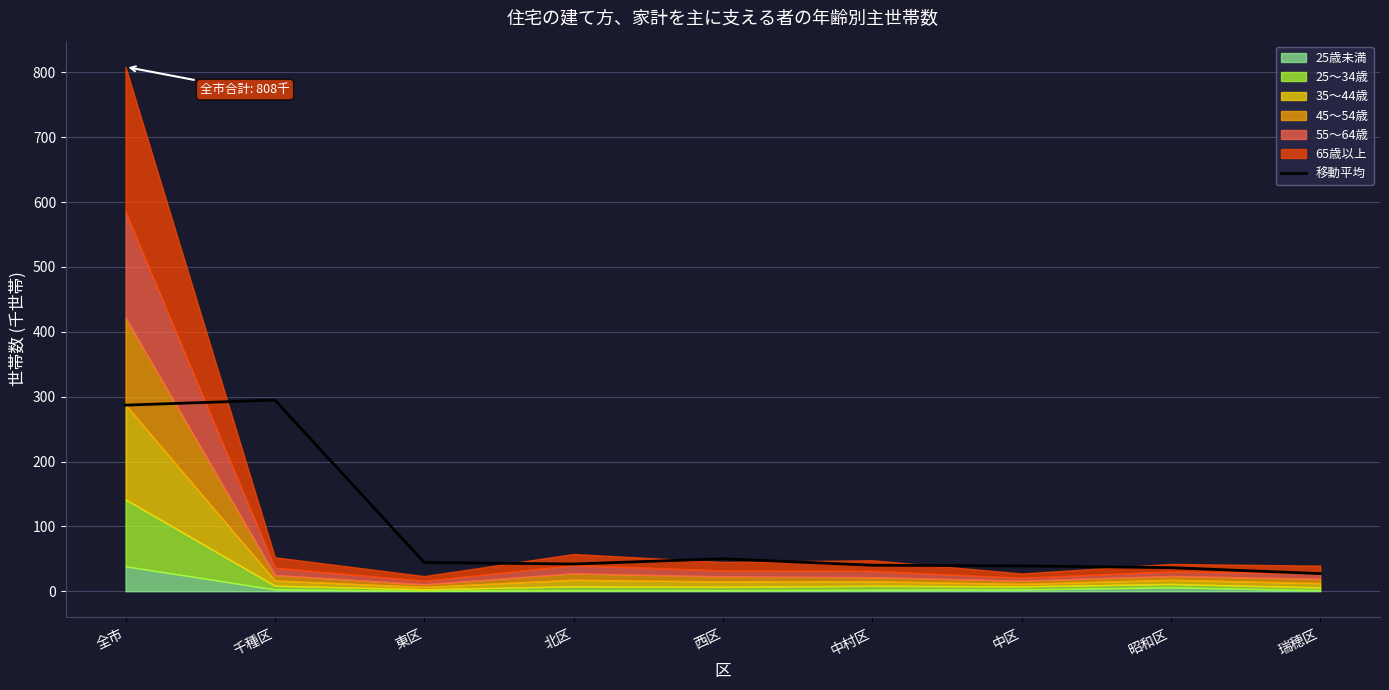

What is the label of the 3rd point from the left?

東区